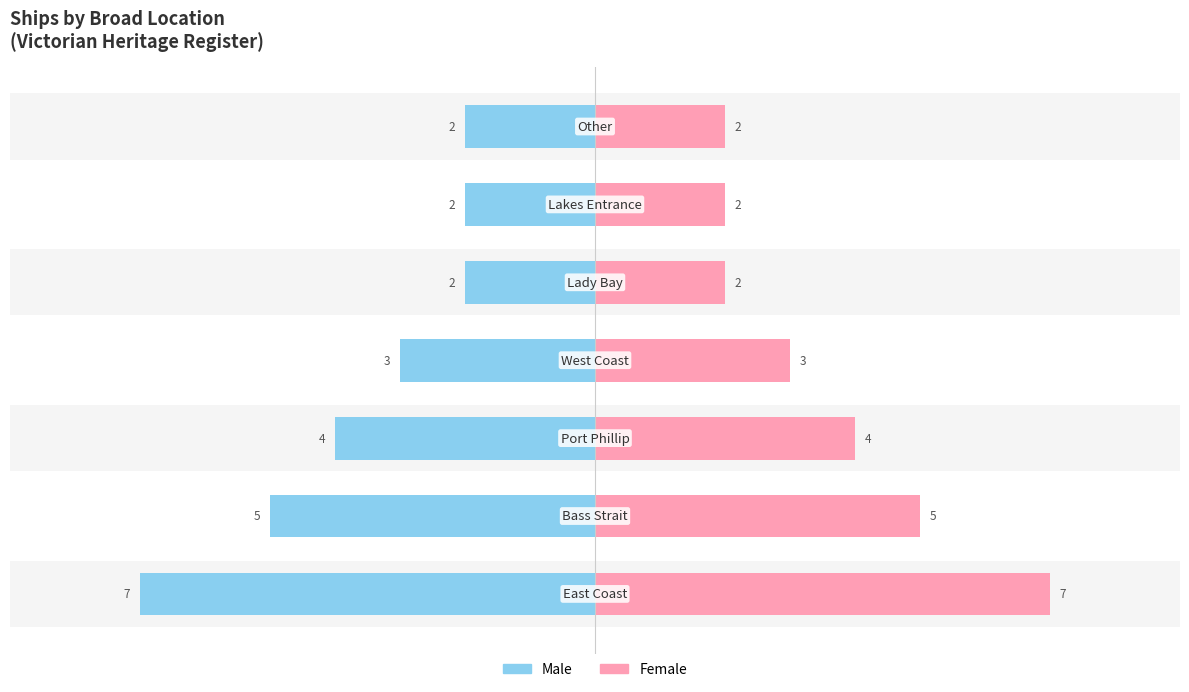

Is it true that Male equals -3 at −6?

False